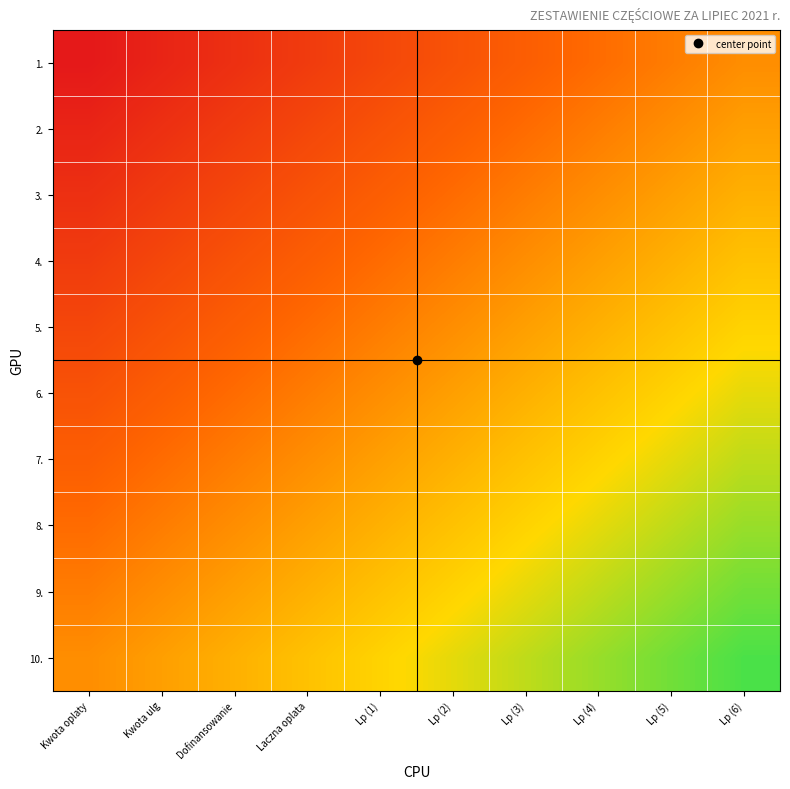

At which category does the chart reach its minimum across all series?

Kwota oplaty